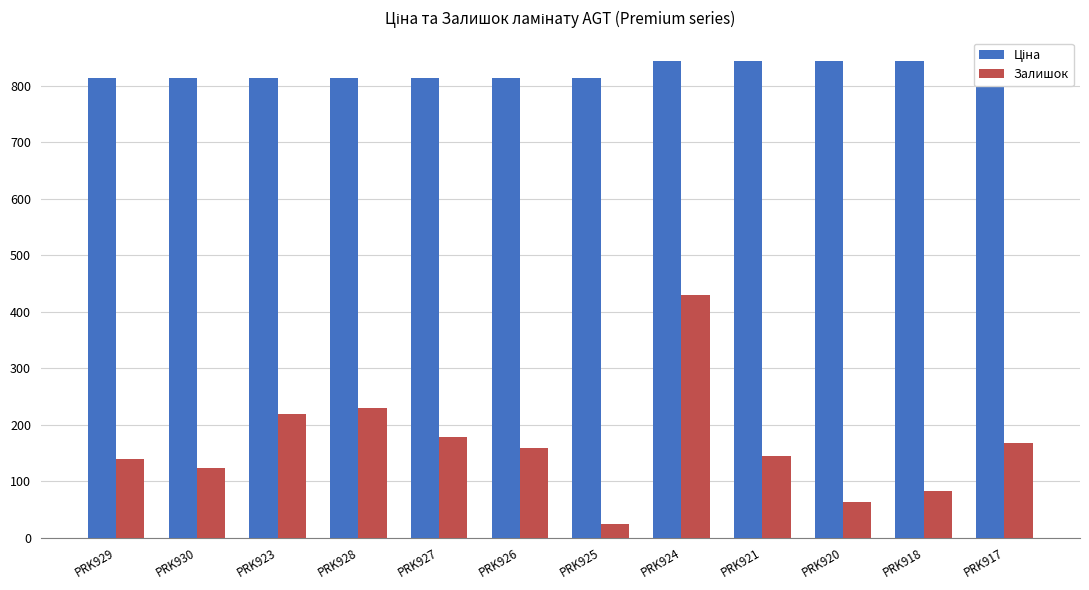

How many bars are there in total?

24